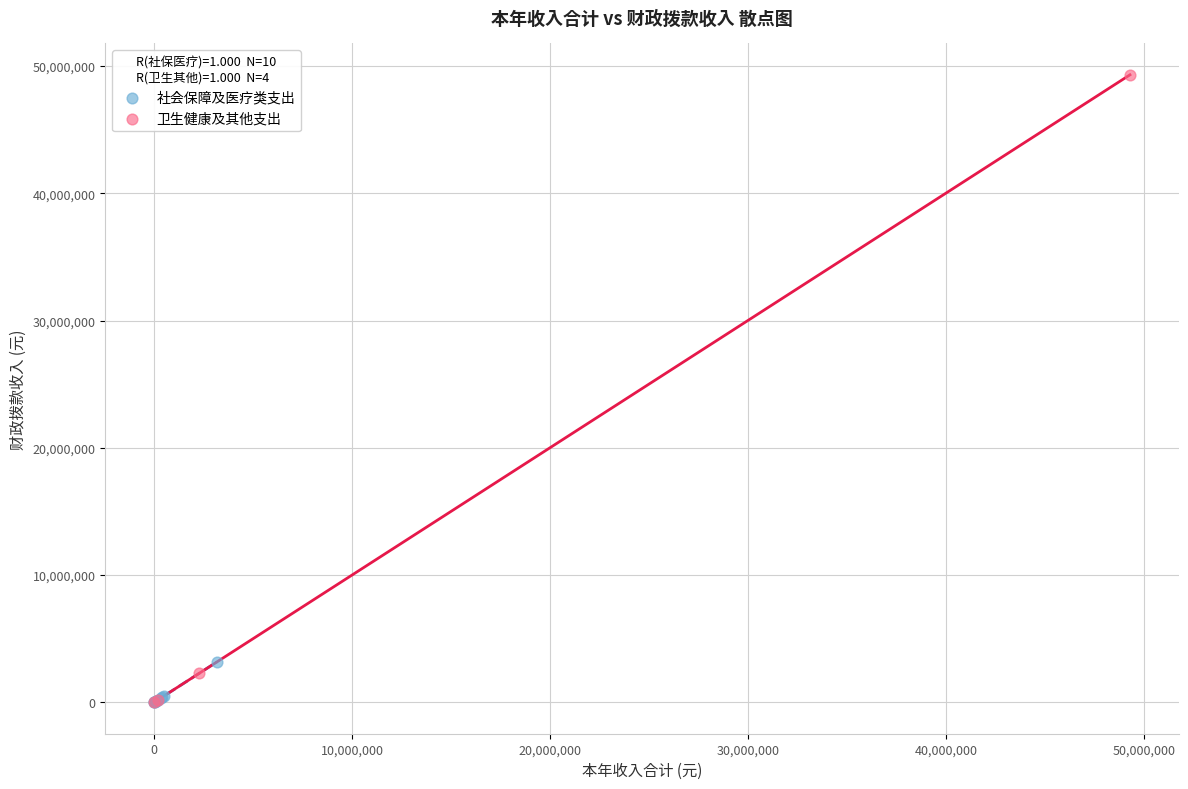

Which series has the largest Y range (max minus min)?

卫生健康及其他支出